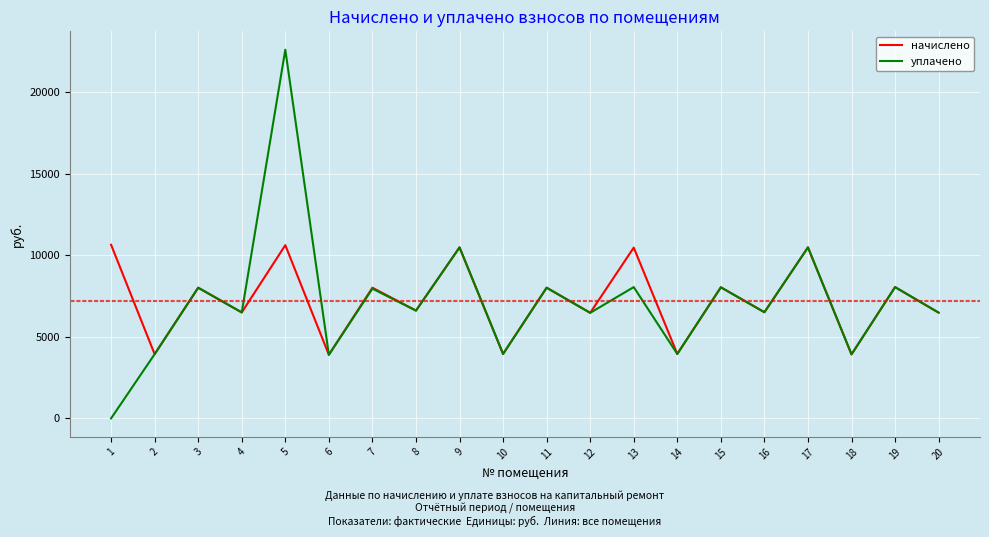

Is the value of уплачено at 1 greater than the value of начислено at 6?

No